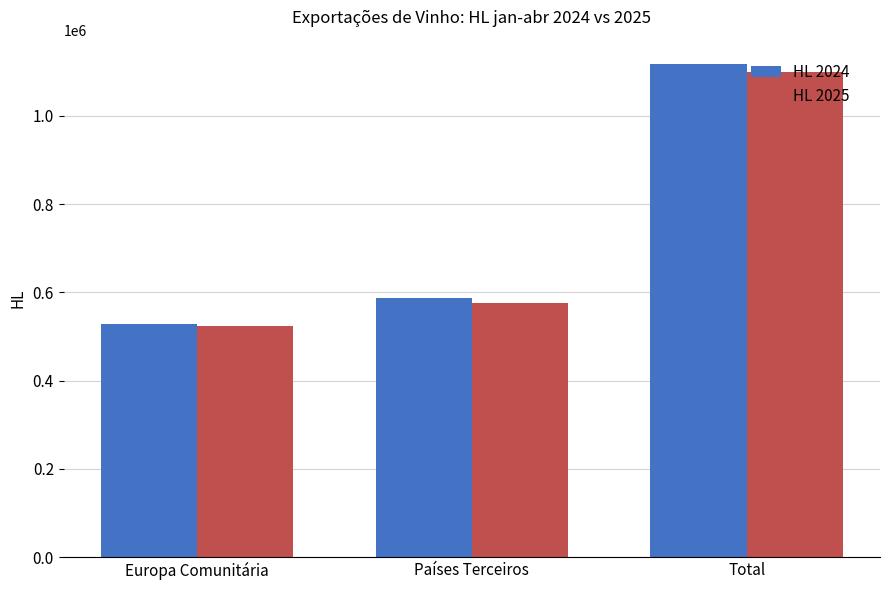

What is the total value across all series at Europa Comunitária?

1053094.0